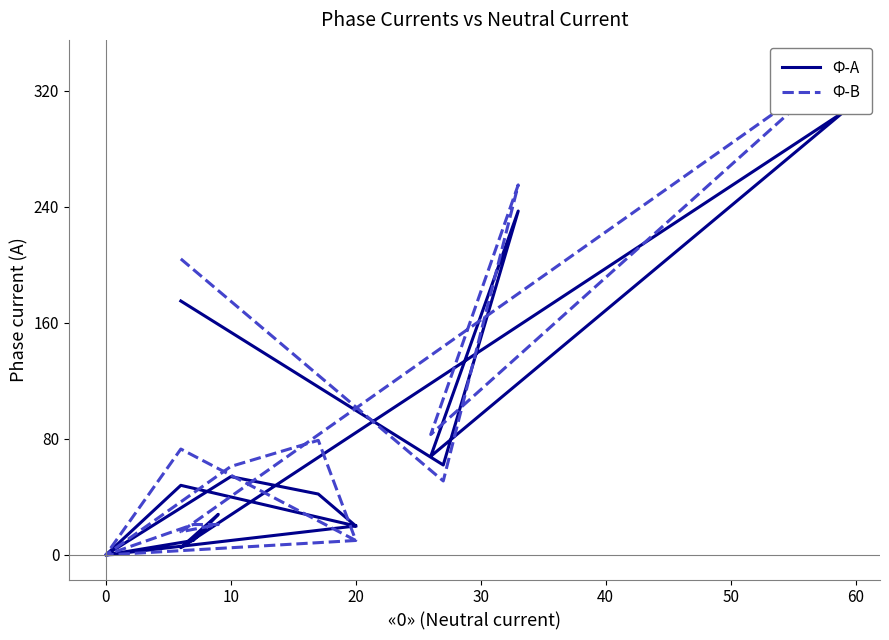

Rank the series by their maximum value, from lowest to highest.

Ф-А, Ф-В